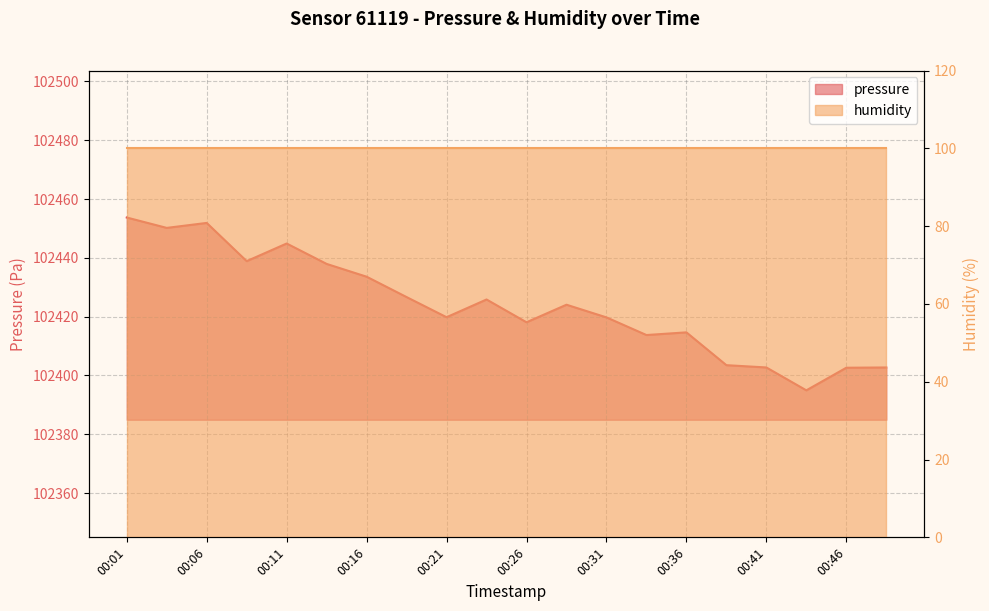

What is the minimum value shown in the chart?

102394.9